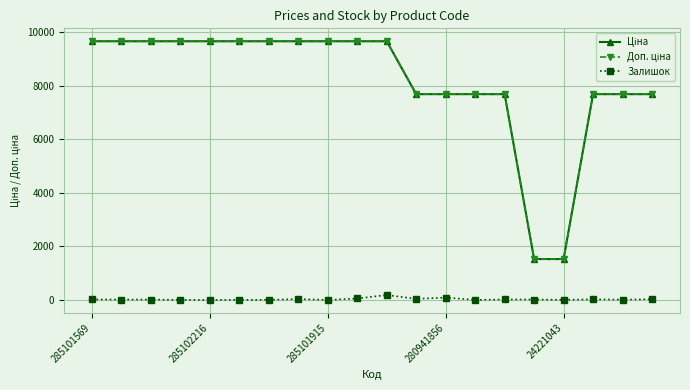

What is the greatest value displayed?

9664.7